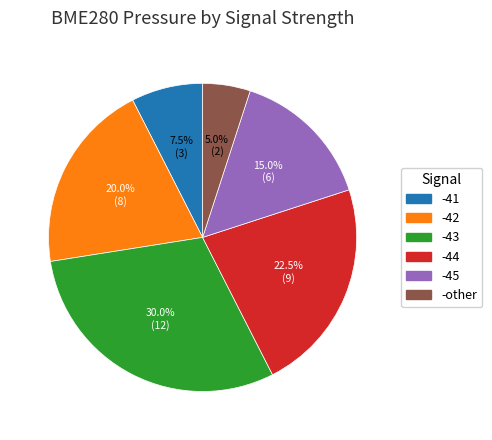

To the nearest percent, what percentage of the pie is -43?

30%